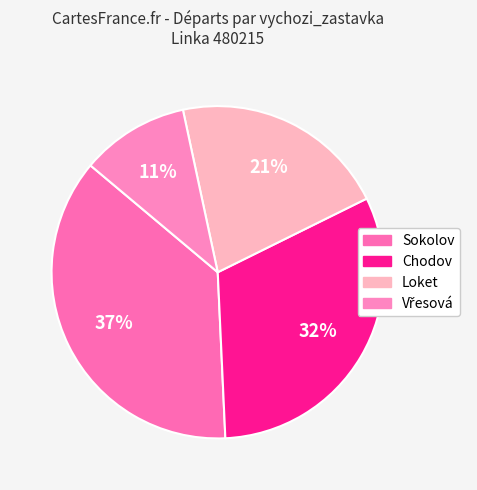

What percentage is NOT represented by Loket?

78.9%